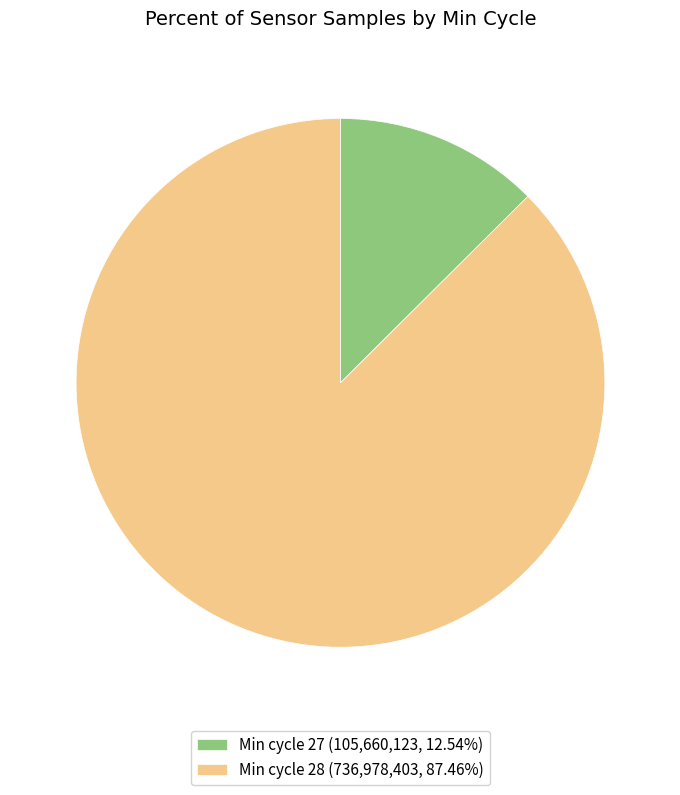

Is there a majority slice in this chart?

Yes